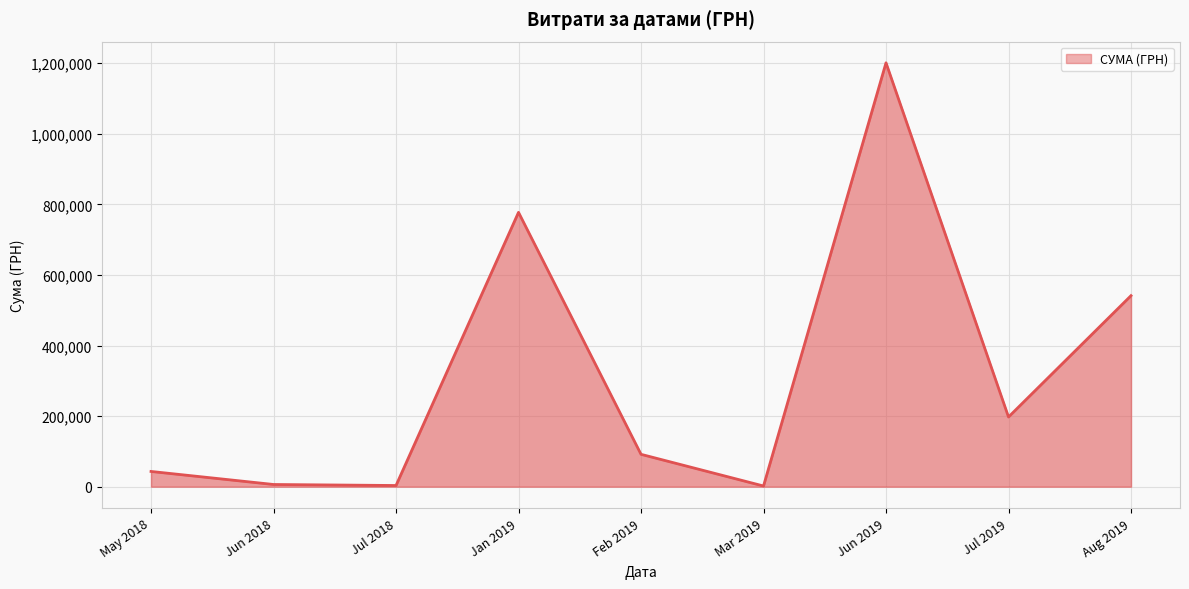

Between Jul 2019 and Aug 2019, which is larger?

Aug 2019